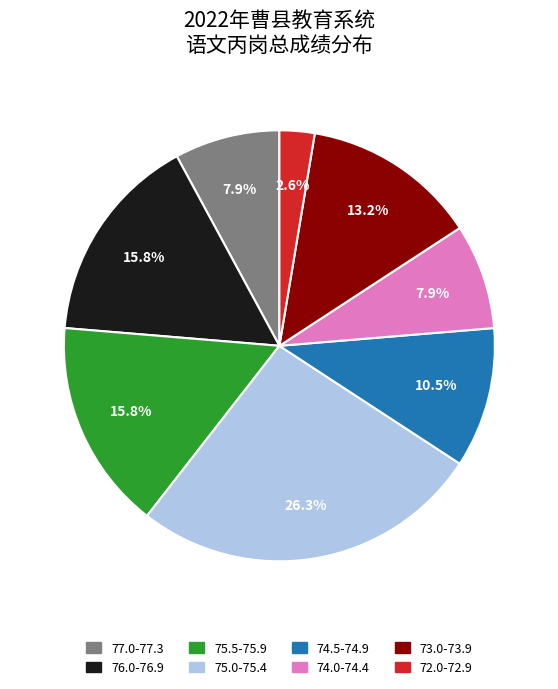

Is there any slice that represents more than half of the pie?

No